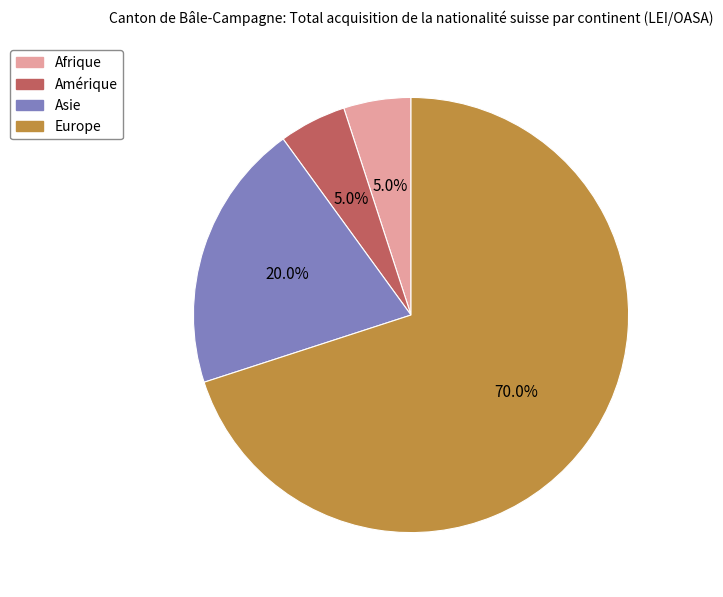

What percentage do Amérique and Europe together represent?

75.0%